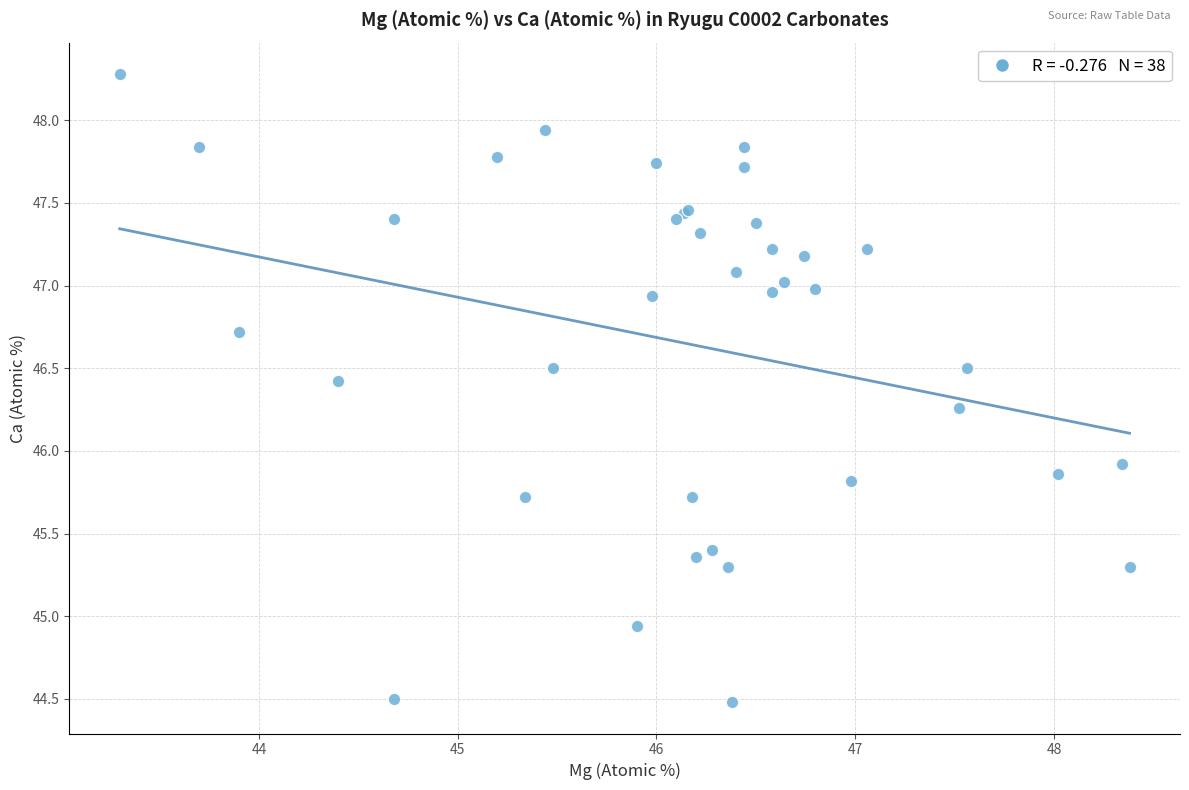

What Y value in the scatter plot is closest to 46?

45.9